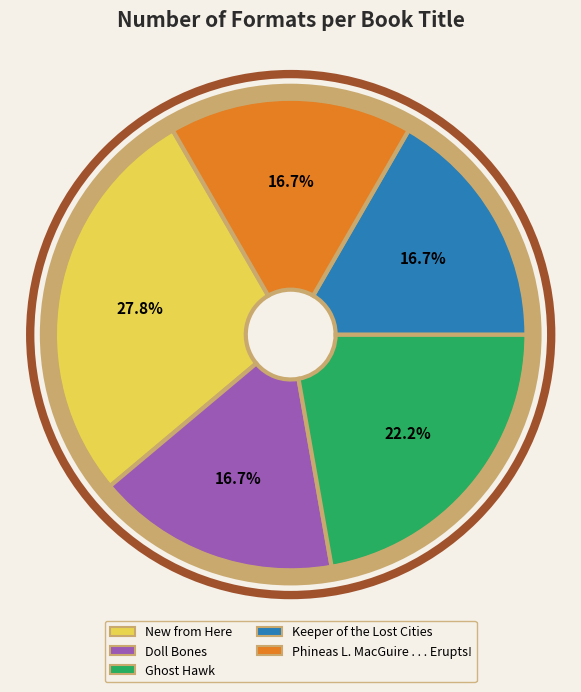

What is the ratio of the value at Doll Bones to the value at Keeper of the Lost Cities?

1.0